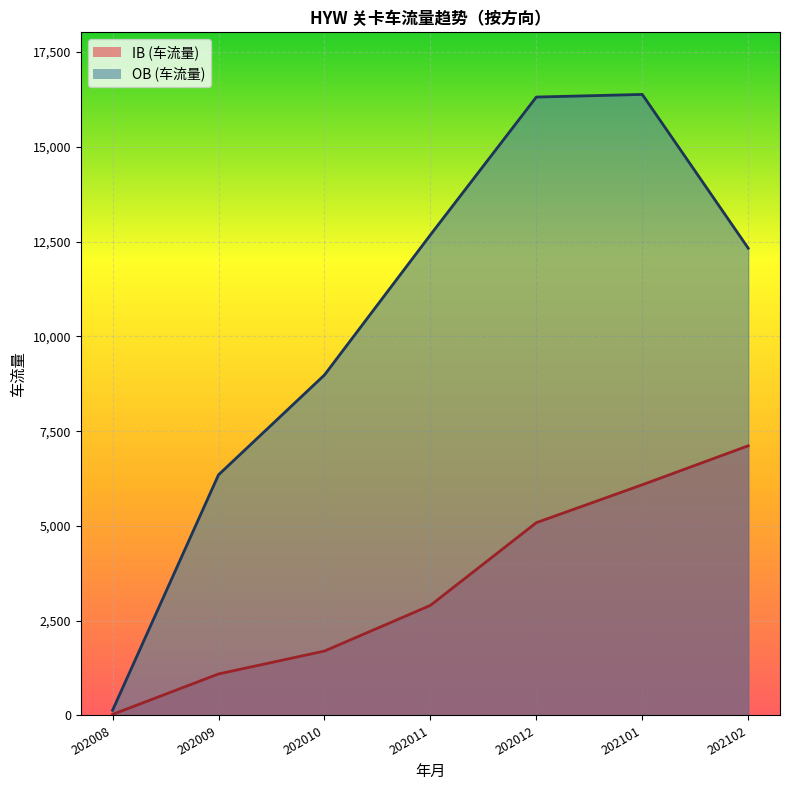

The value of OB (车流量) at 202009 is 6348. True or false?

True